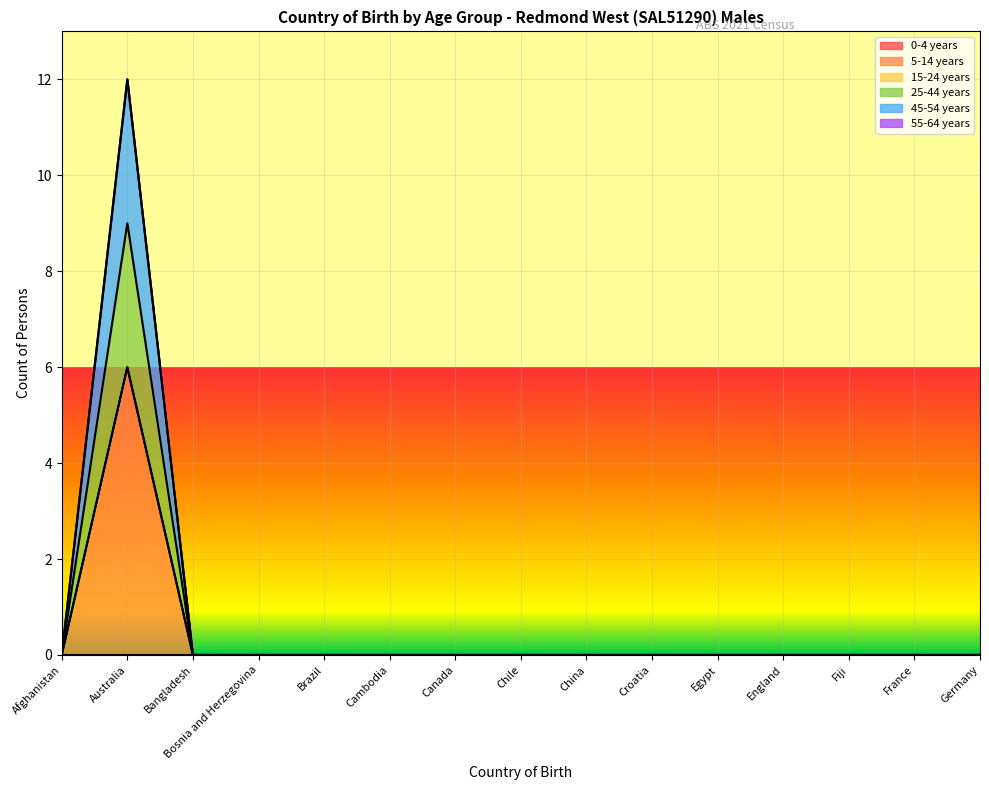

True or false: 5-14 years and 45-54 years intersect in this chart.

False